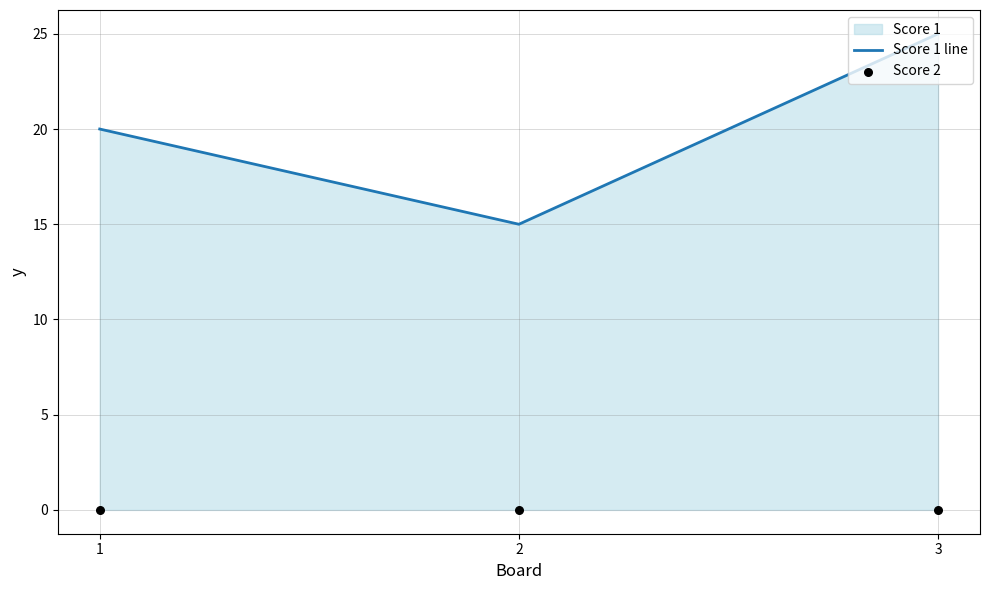

What is the total value across all series at 1?

20